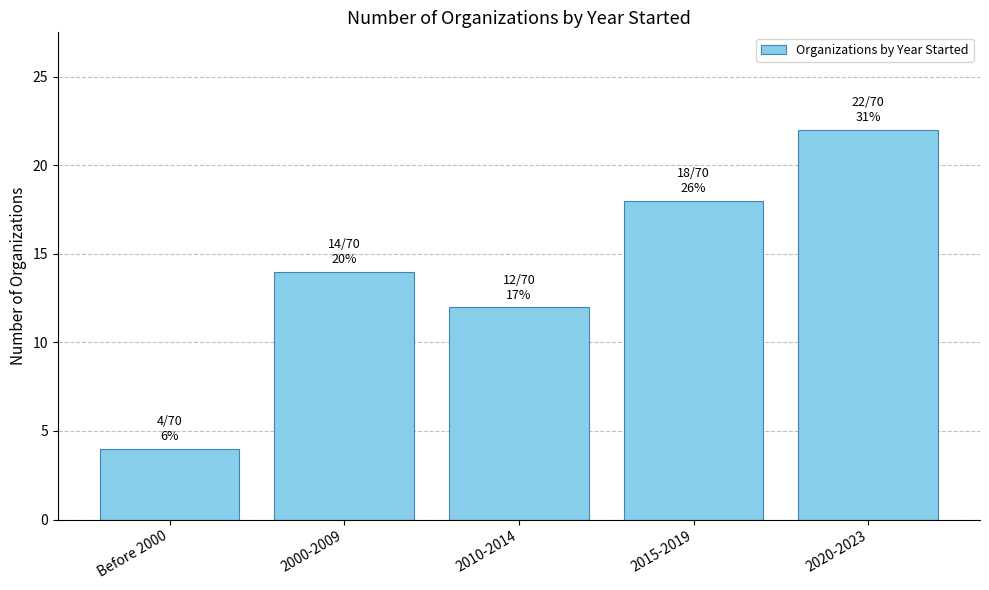

What is the label of the 4th bar from the right?

2000-2009